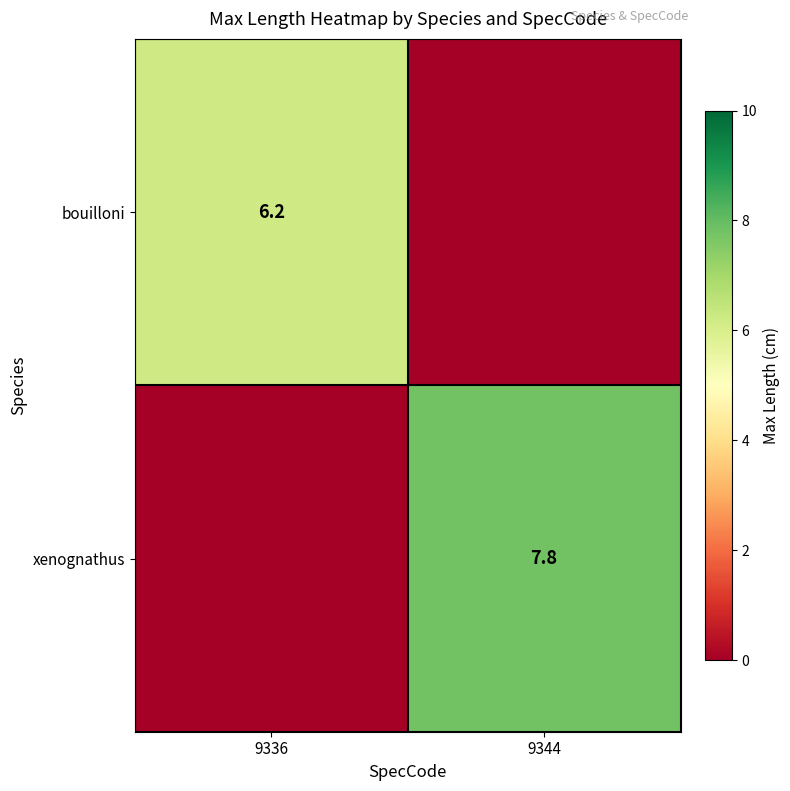

The value of xenognathus at 9344 is 7.8. True or false?

True